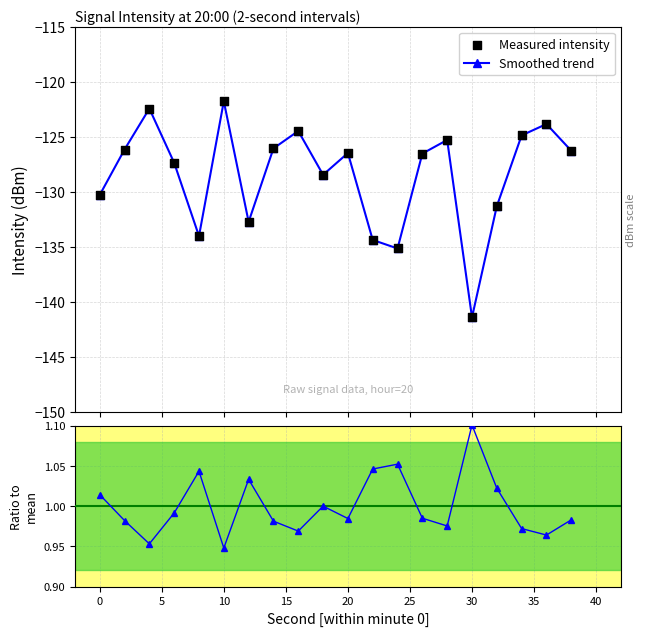

What is the change in value from 28 to 32?

-6.0